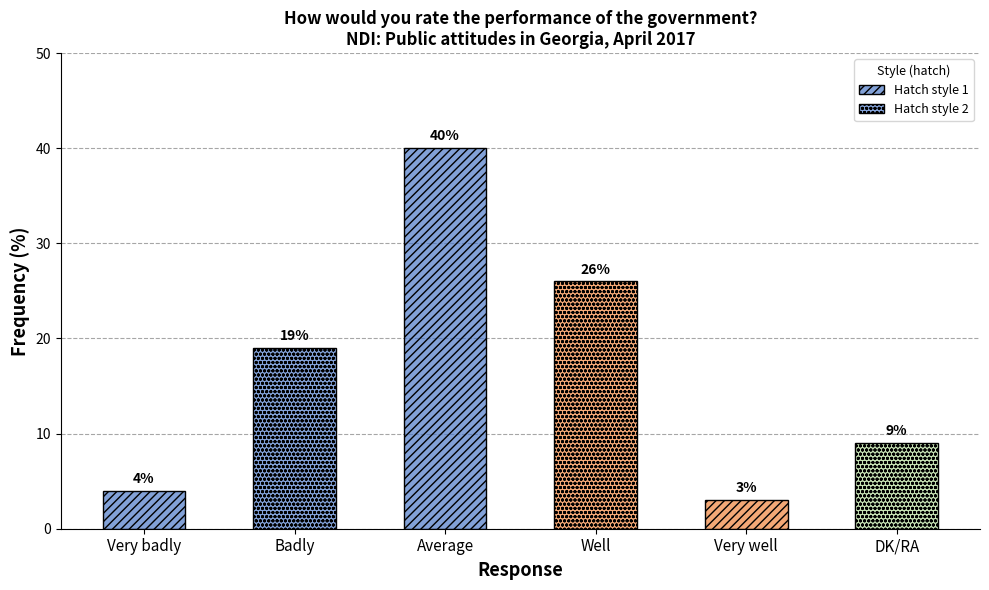

List the labels in order of value, largest first.

Average, Well, Badly, DK/RA, Very badly, Very well